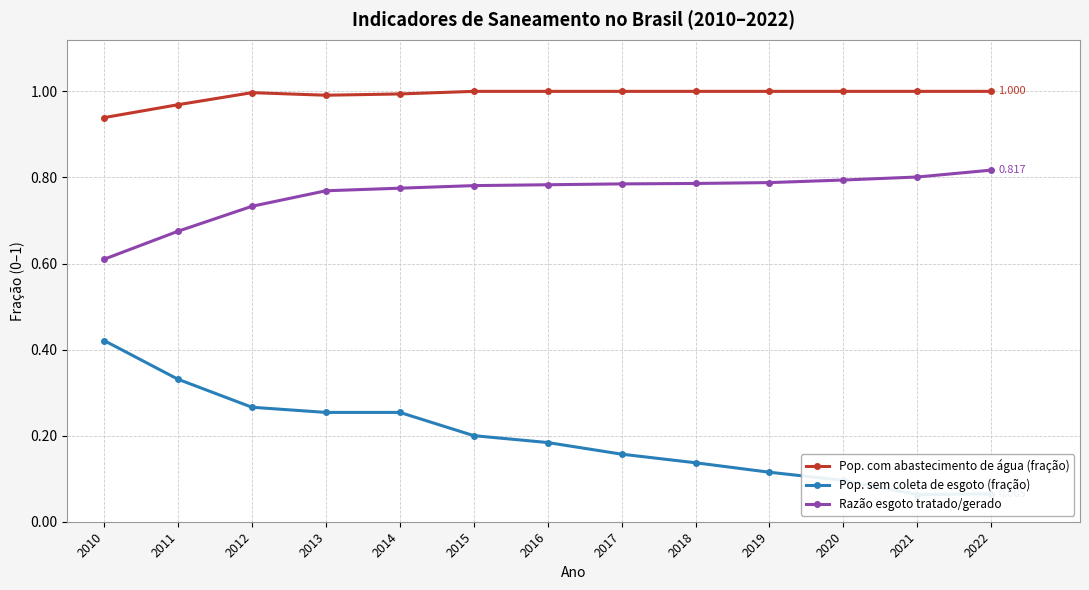

List the series in order of their peak value, lowest first.

Pop. sem coleta de esgoto (fração), Razão esgoto tratado/gerado, Pop. com abastecimento de água (fração)